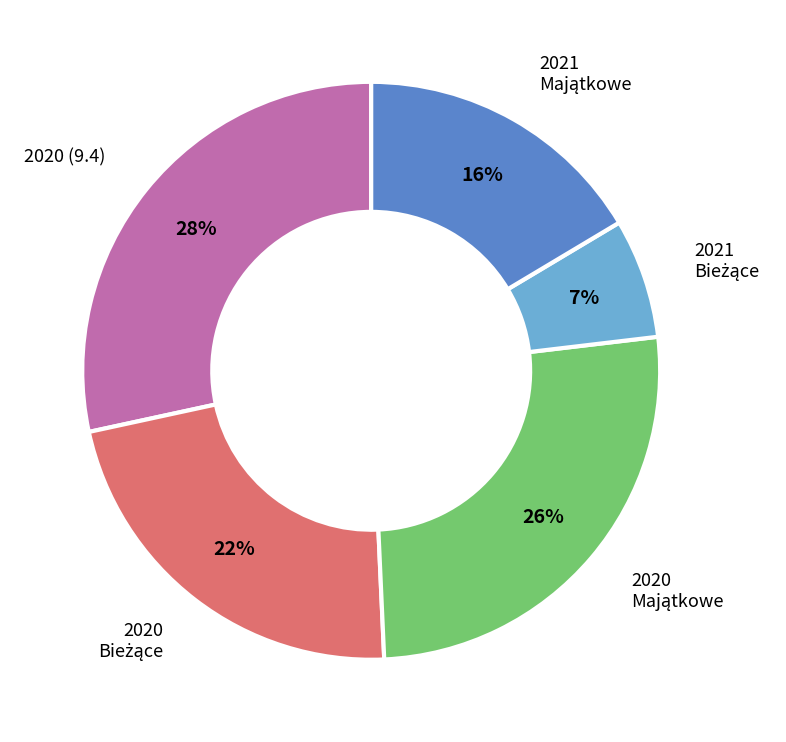

To the nearest percent, what is the average slice percentage?

20%